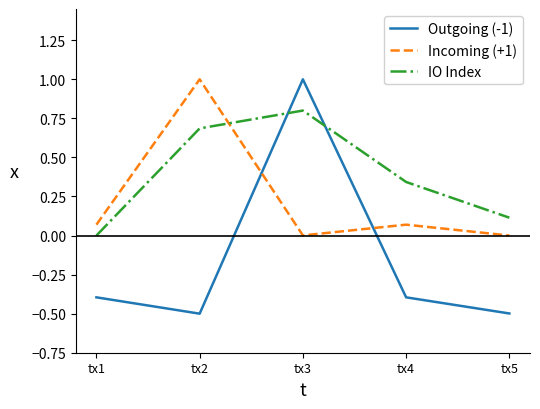

What is the greatest value displayed?

1.0